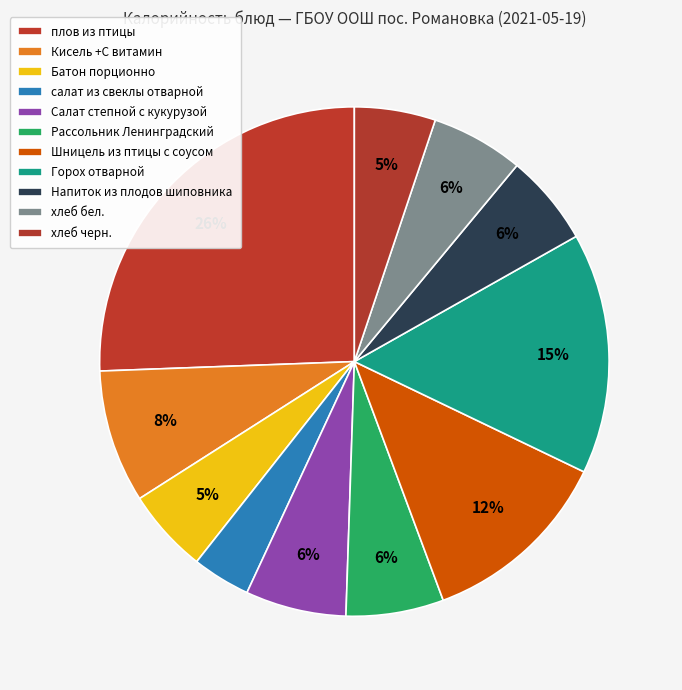

Is плов из птицы the majority of the pie?

No